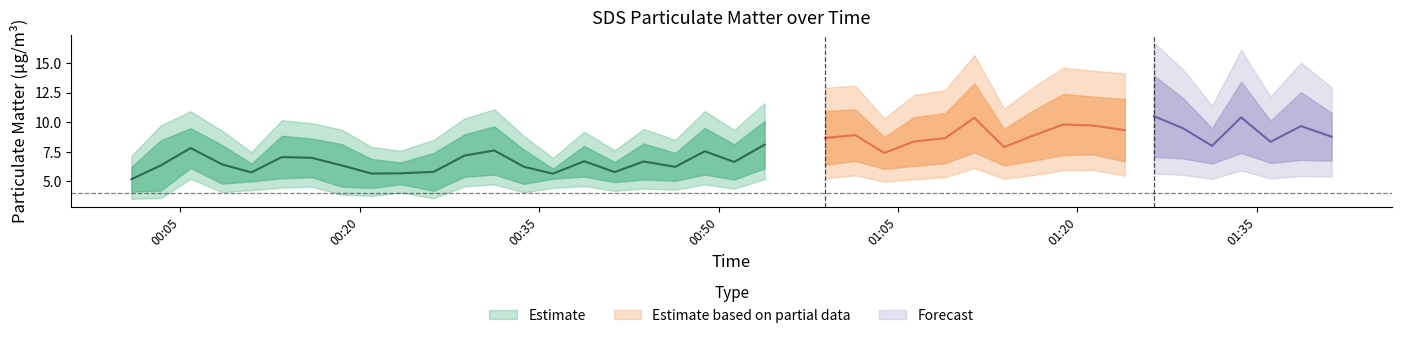

What is the value of the SDS_P2 point at the 4th from the left?

4.8